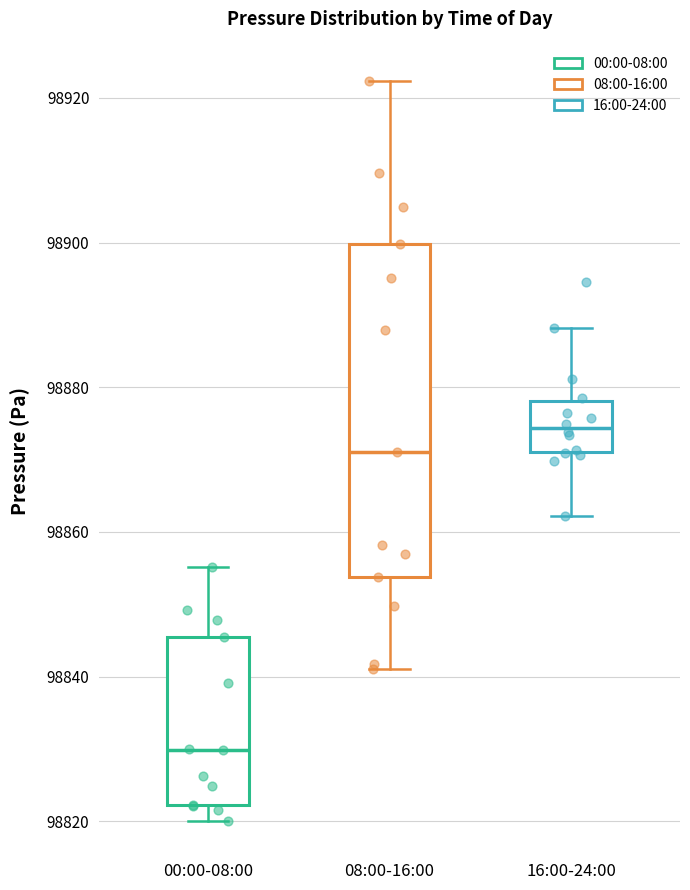

Which box is the tallest, from its lower edge to its upper edge?

08:00-16:00